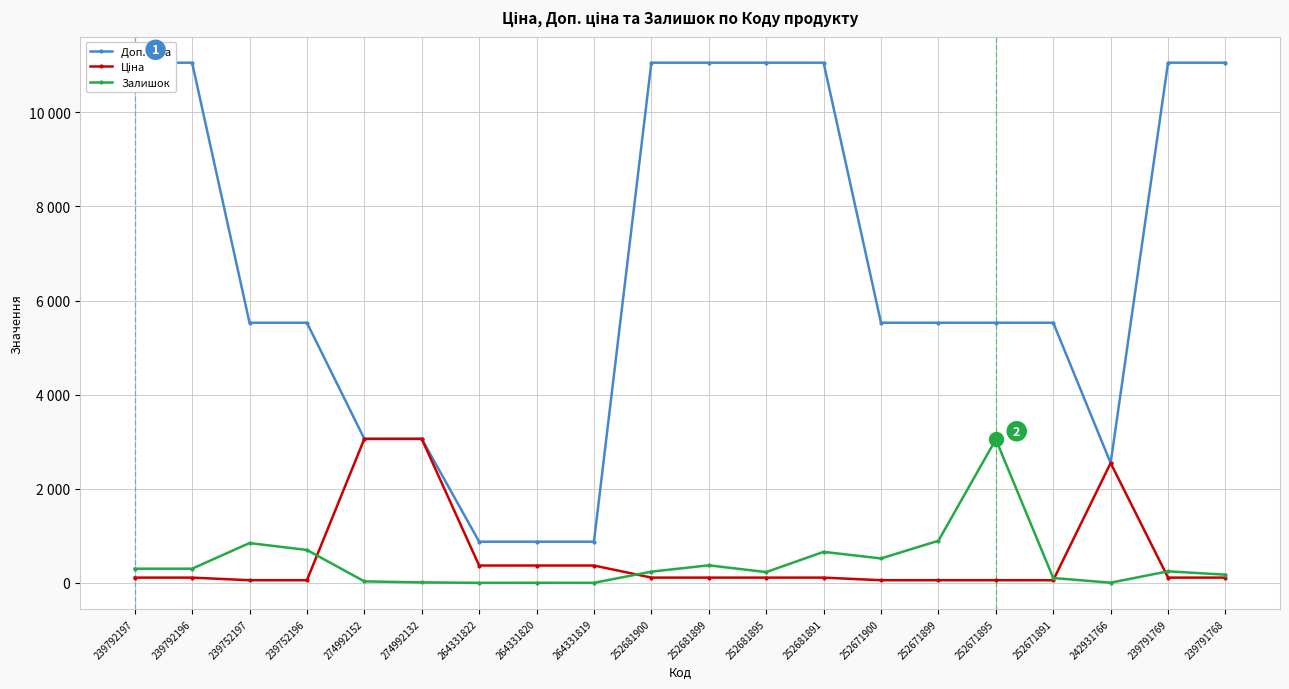

How many series are shown in this chart?

3